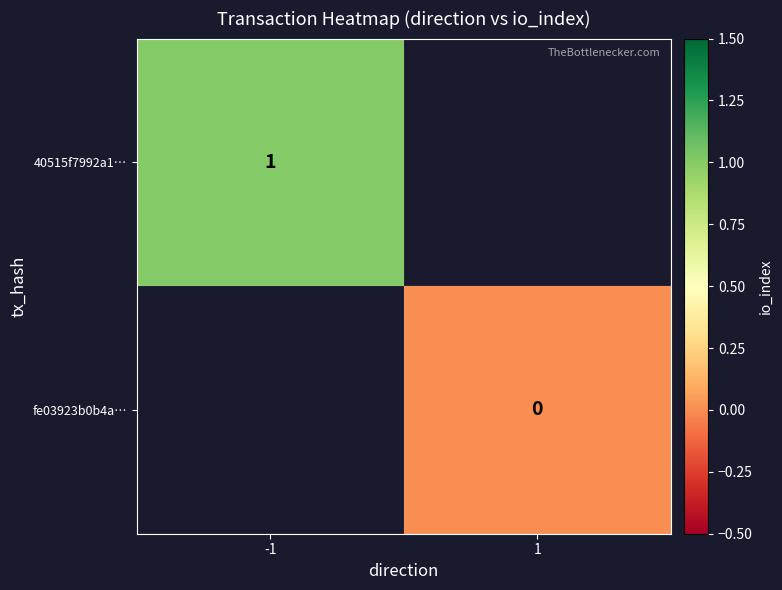

Which has a higher value, 1 or -1?

-1